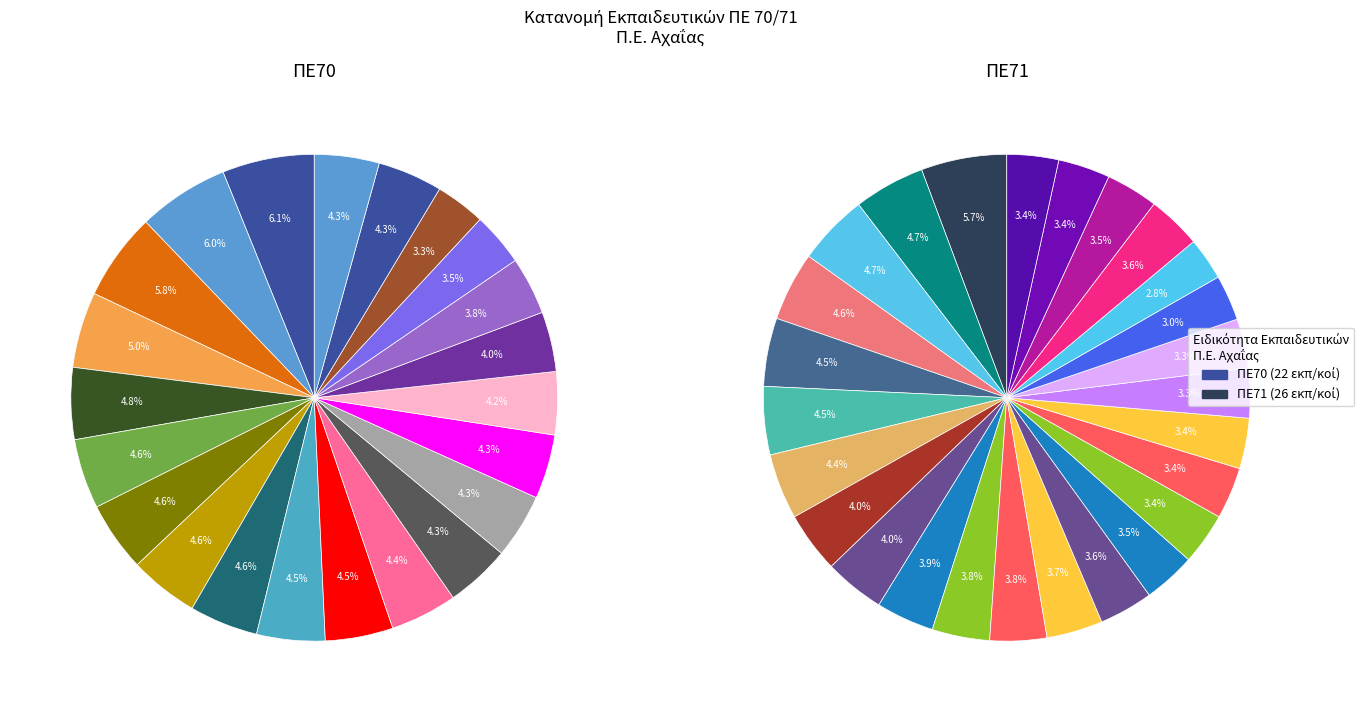

Is it true that ΠΕ70 is 31% of the pie?

False